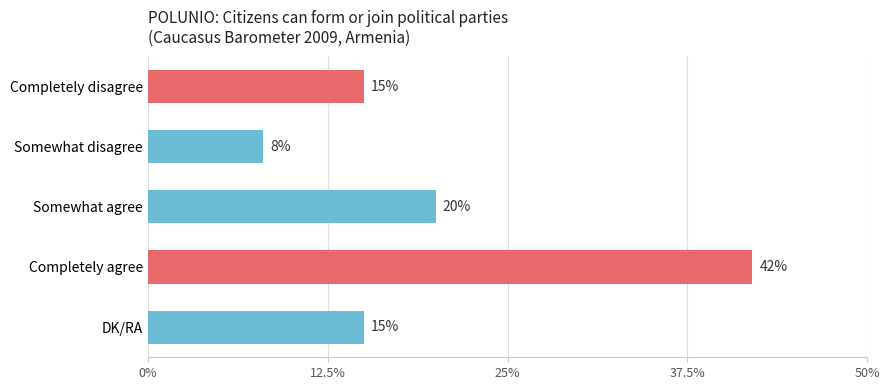

The chart shows a value of 8 at Somewhat disagree. True or false?

True